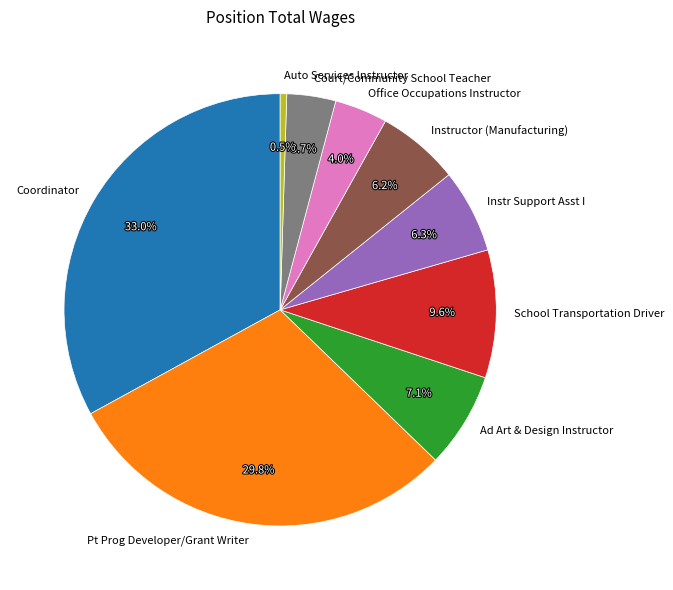

What is the ratio of the value at Court/Community School Teacher to the value at School Transportation Driver?

0.4